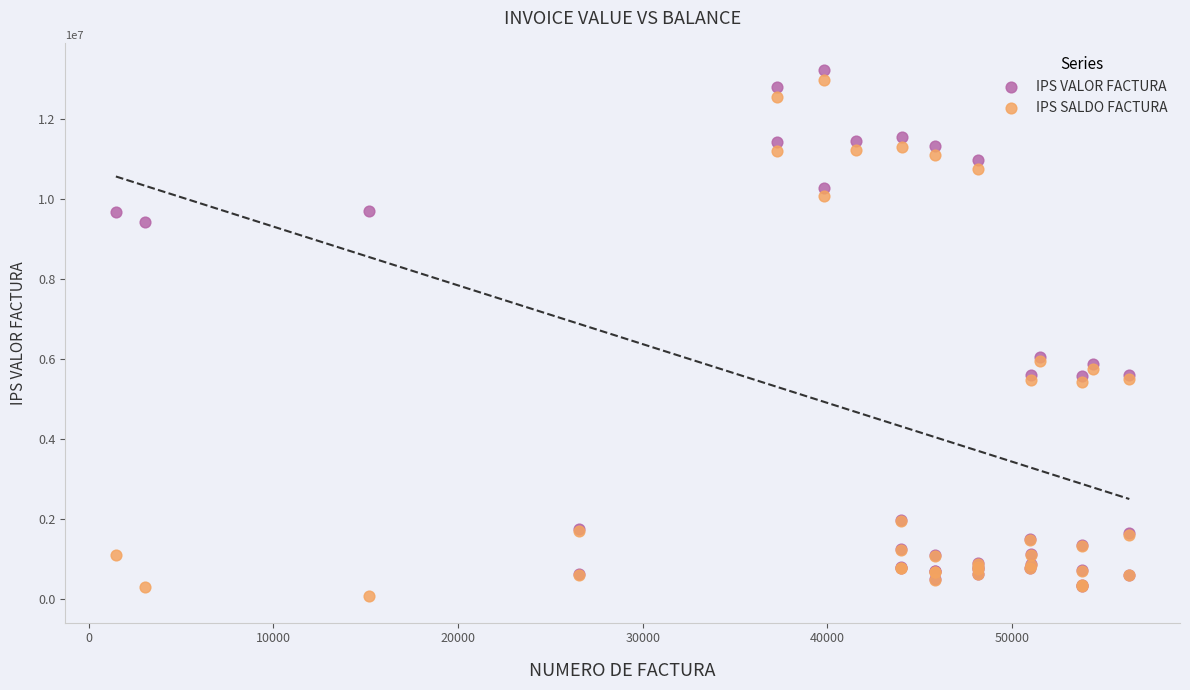

Which series contains the lowest Y value?

IPS SALDO FACTURA